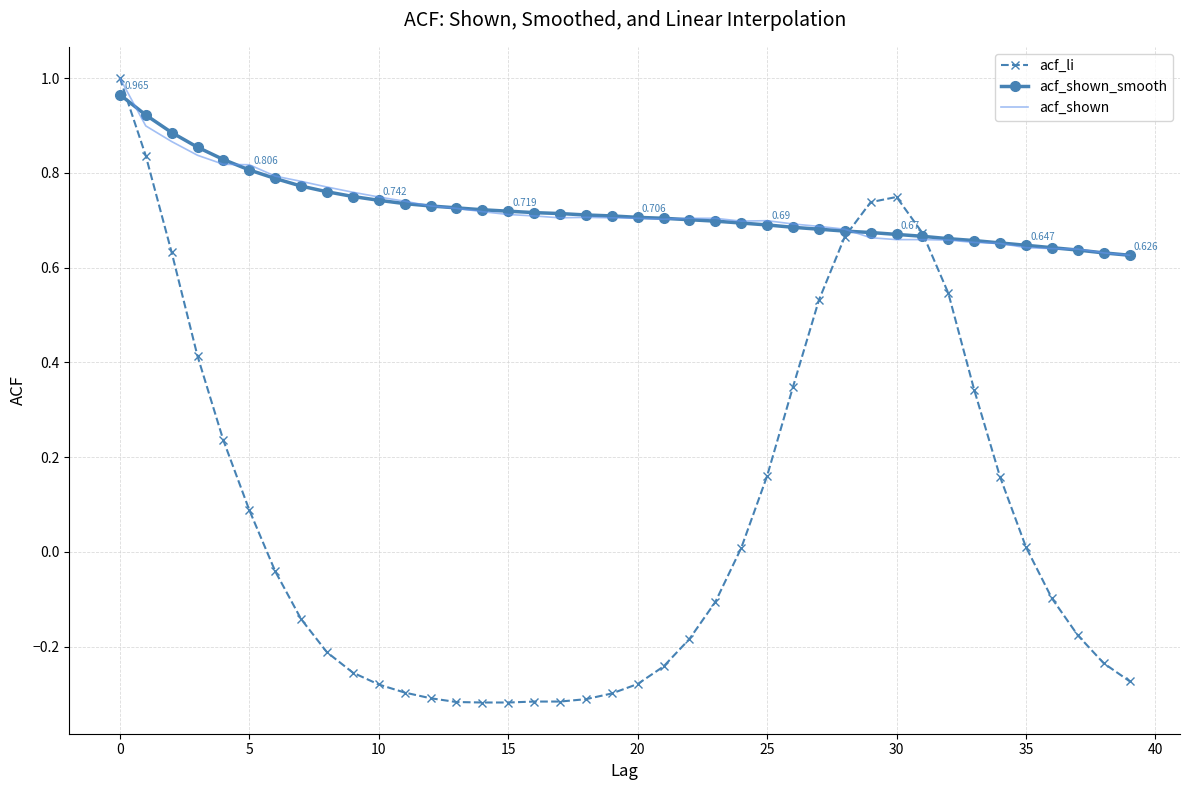

Which series has the widest spread of values?

acf_li